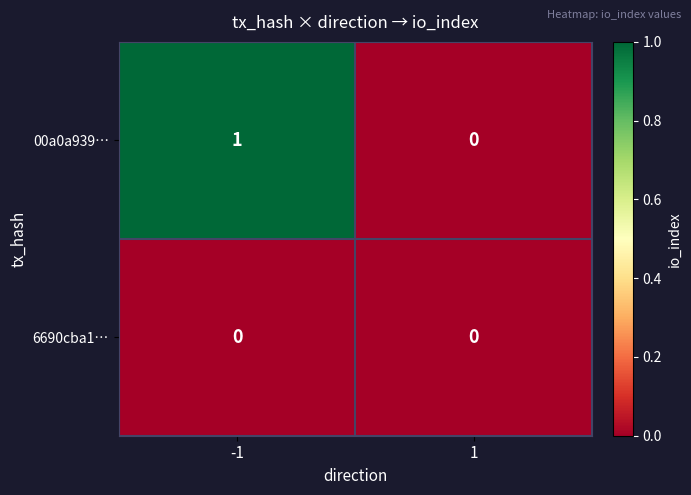

Which series has the largest total across all categories?

00a0a939…